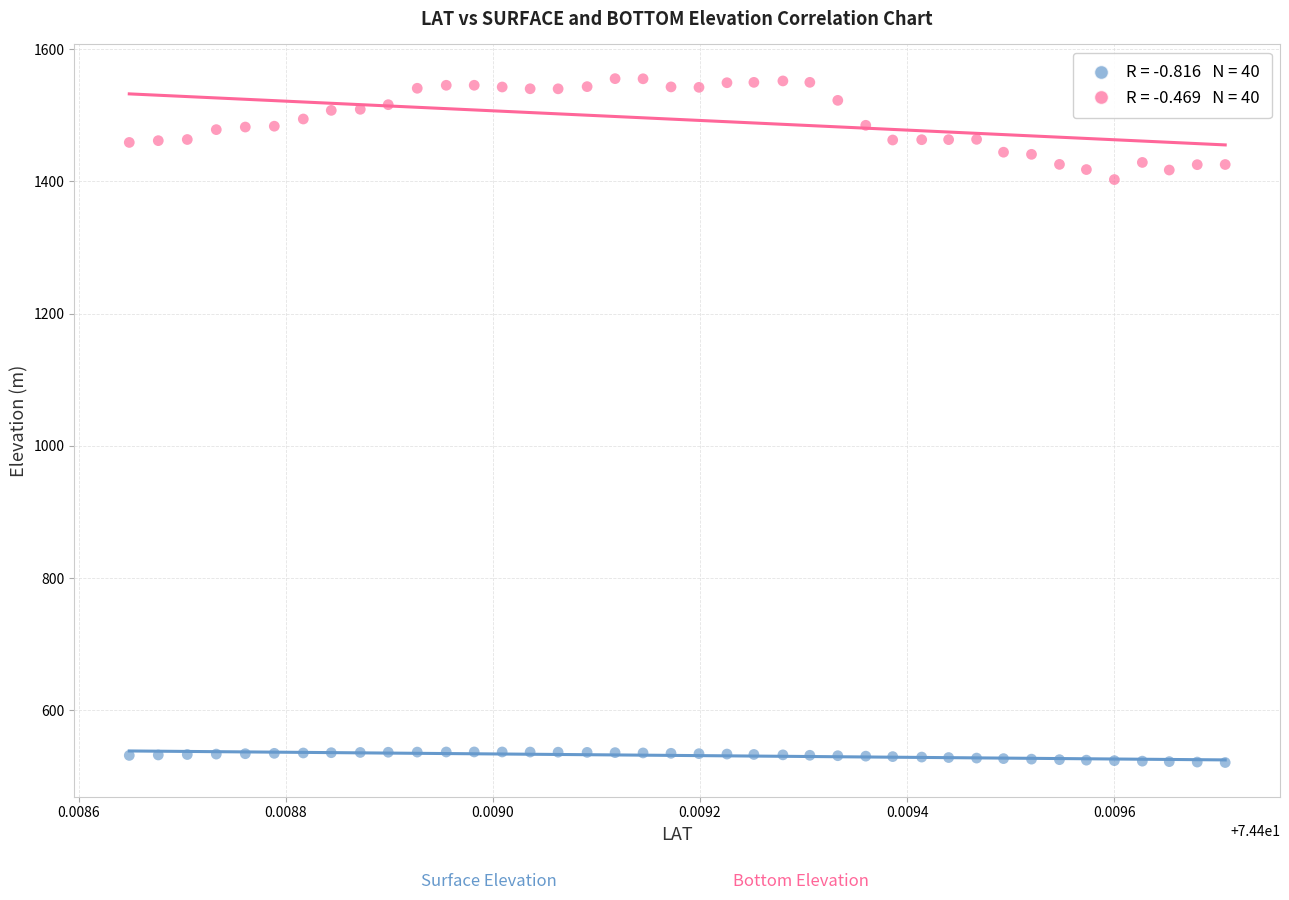

Across all series, what Y value is closest to 1038?

1402.8